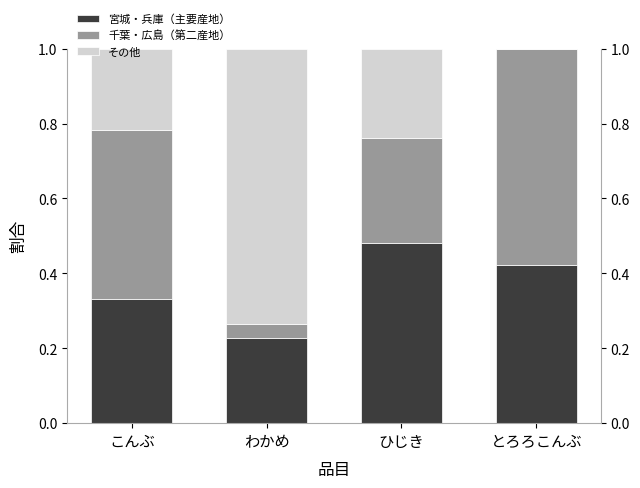

Is it true that 宮城・兵庫（主要産地） equals 0.4 at とろろこんぶ?

True